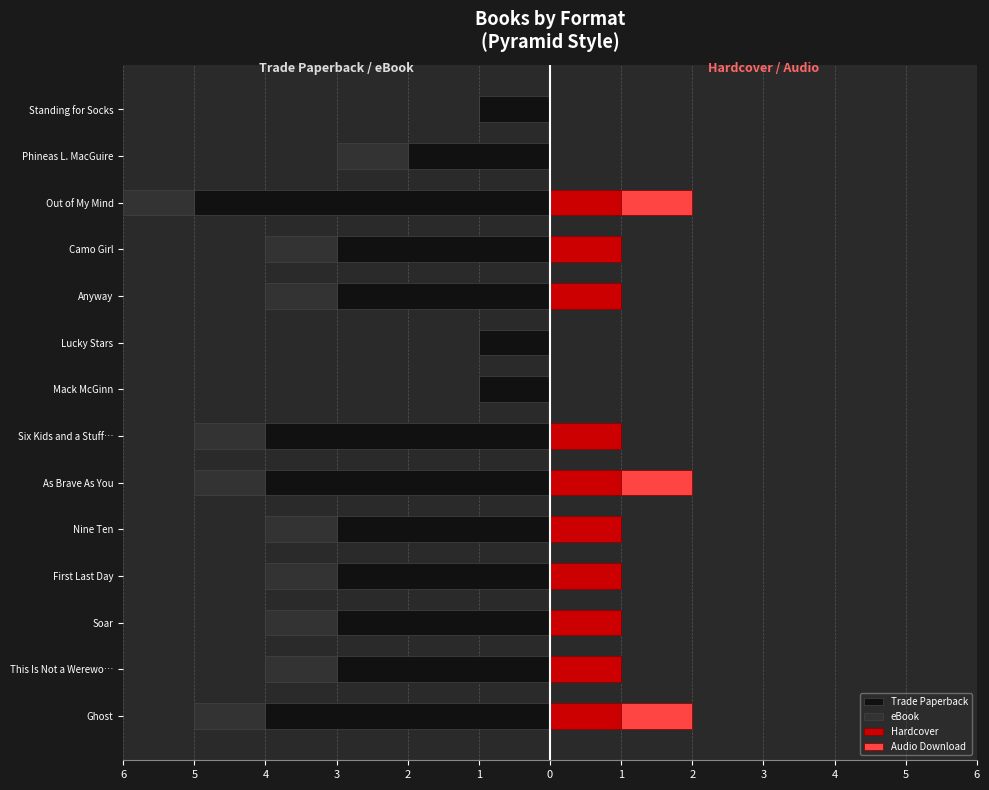

Reading left to right, list all the values displayed in this chart.

Trade Paperback: -4	-3	-3	-3	-3	-4	-4	-1	-1	-3	-3	-5	-2	-1
eBook: -1	-1	-1	-1	-1	-1	-1	0	0	-1	-1	-1	-1	0
Hardcover: 1	1	1	1	1	1	1	0	0	1	1	1	0	0
Audio Download: 1	0	0	0	0	1	0	0	0	0	0	1	0	0